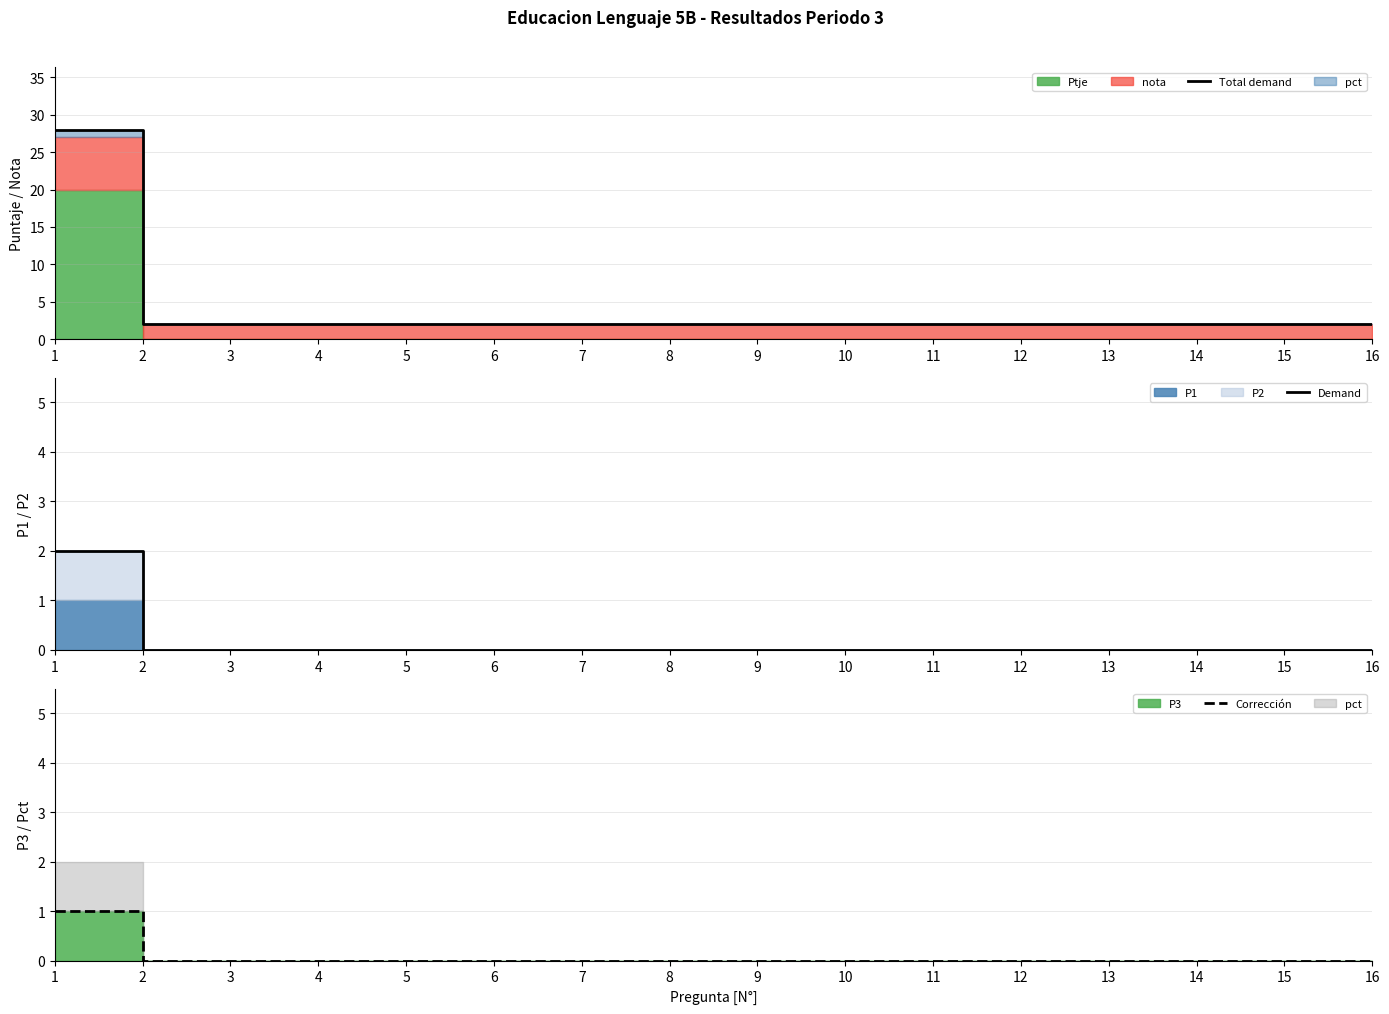

Between 3 and 5, which series saw the biggest shift?

Total demand